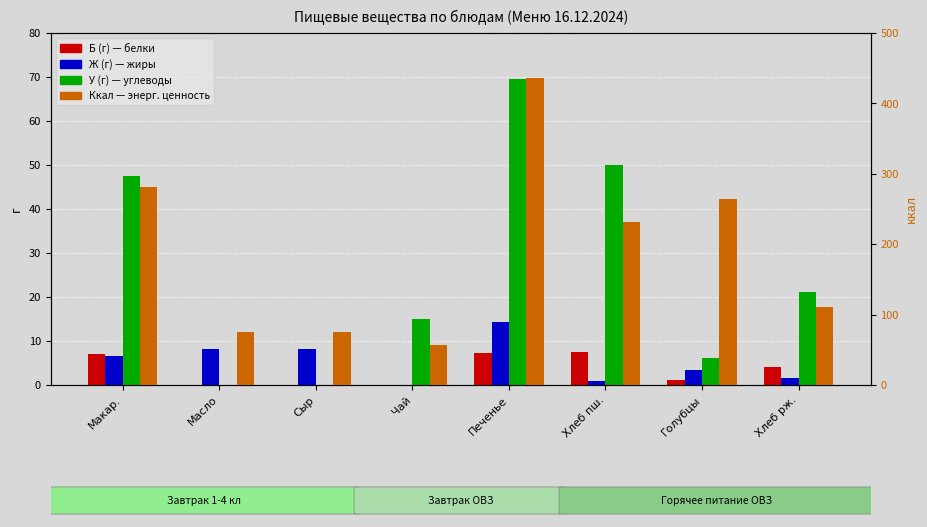

Between Макар. and Сыр, which series saw the biggest shift?

Ккал